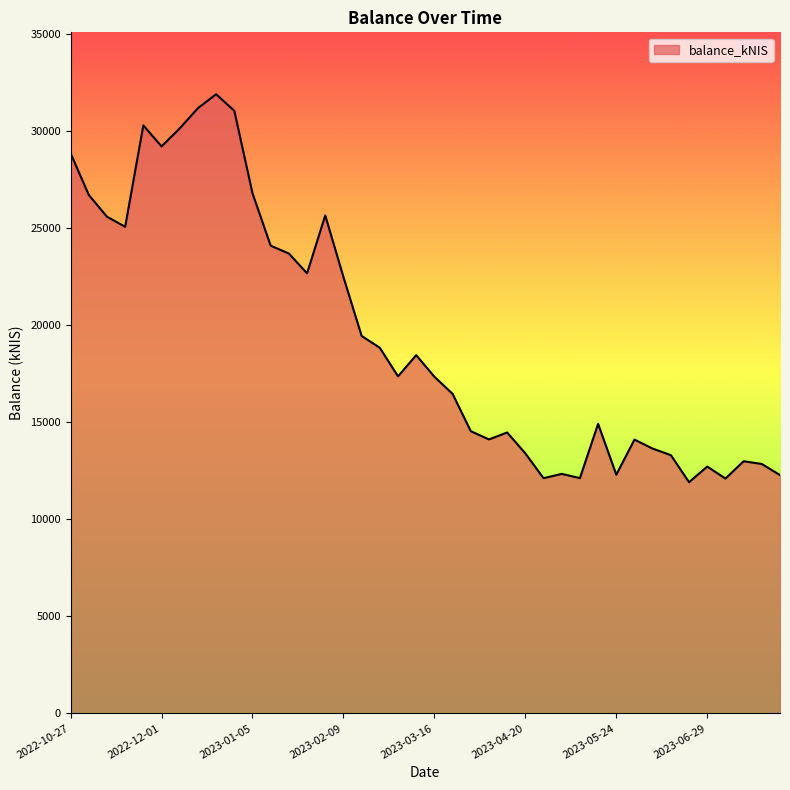

What is the minimum value shown in the chart?

11907.5